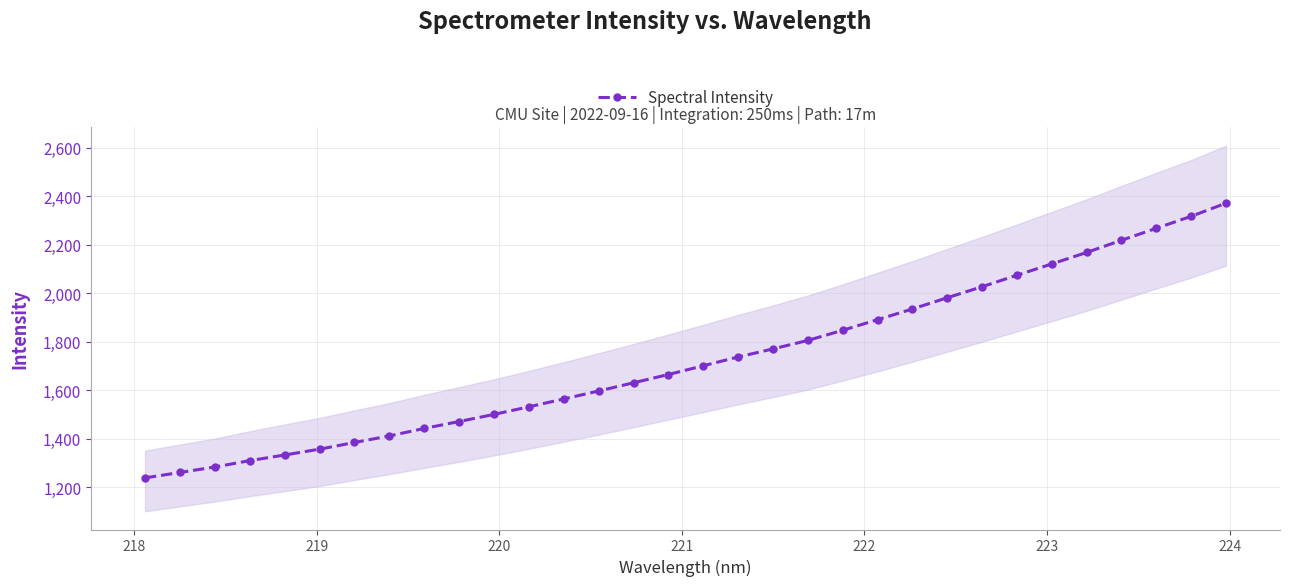

What is the value of the Spectral Intensity point at the 6th from the left?

1356.0